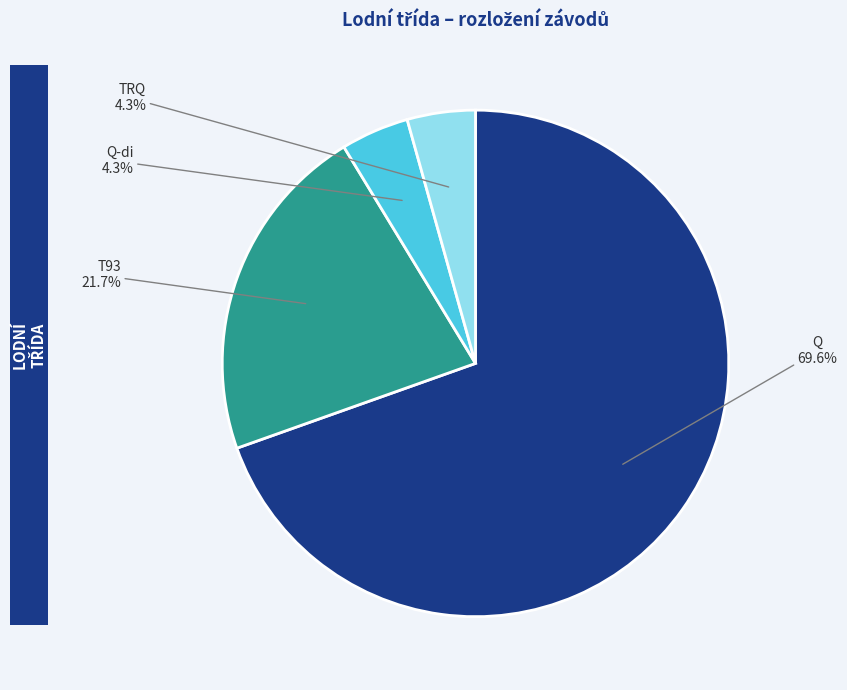

Is the sum of T93 and Q-di greater than half?

No